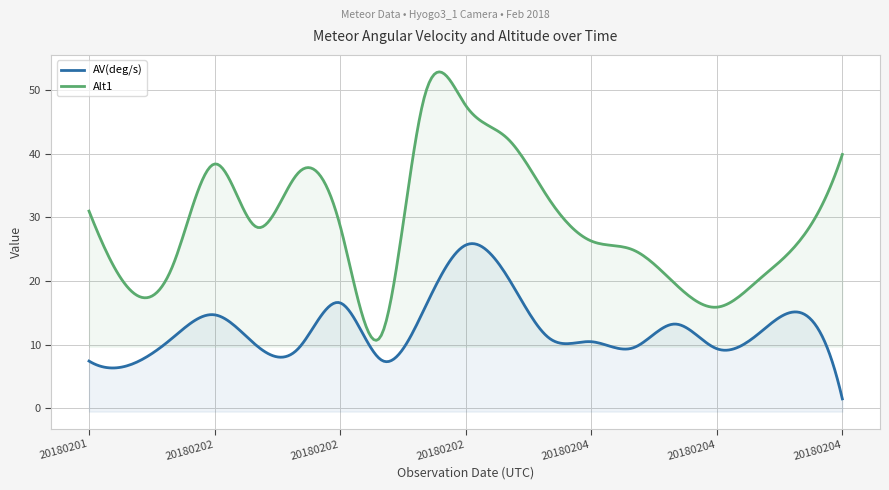

What is the value of the AV(deg/s) point at the 3rd from the left?

11.1